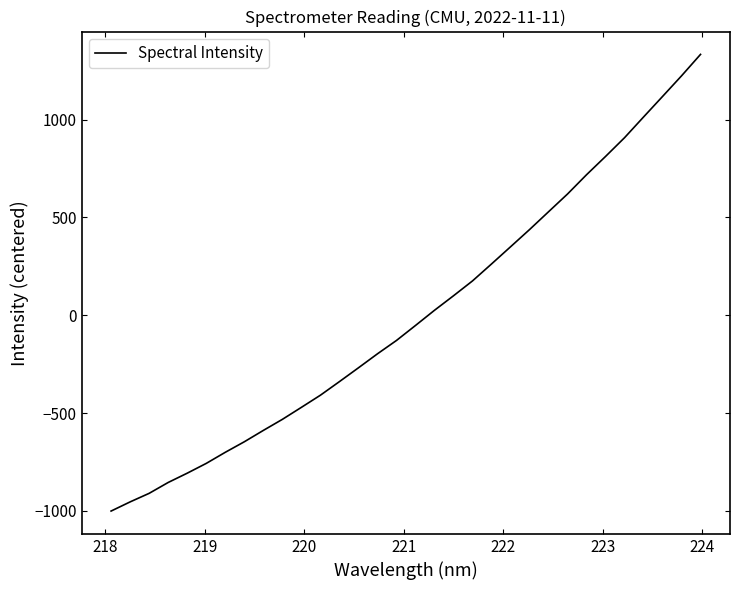

What is the minimum value shown in the chart?

-1001.1